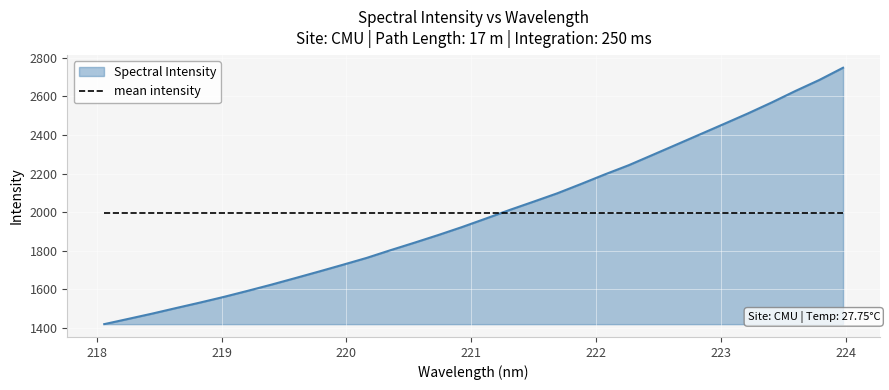

Which series has the largest range (max minus min)?

Spectral Intensity